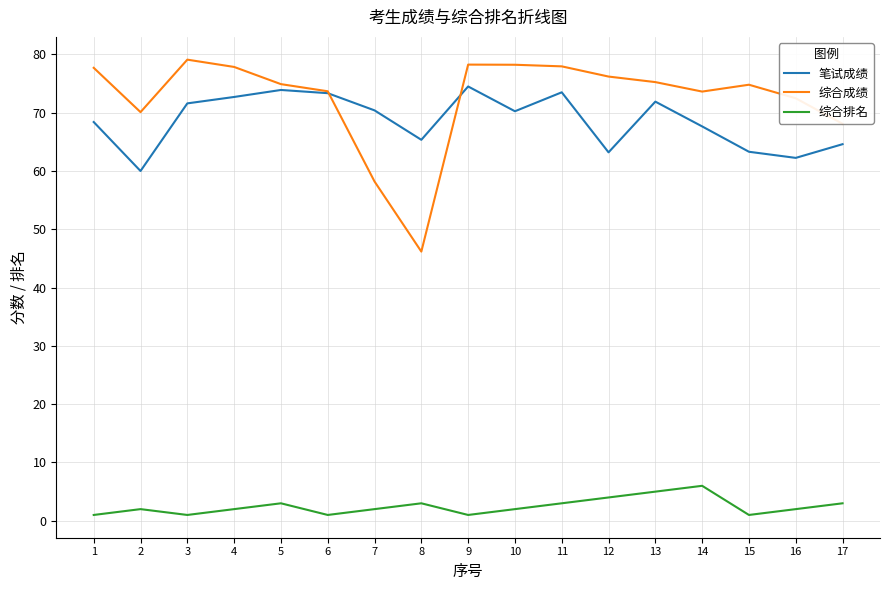

List the series in order of their peak value, highest first.

综合成绩, 笔试成绩, 综合排名